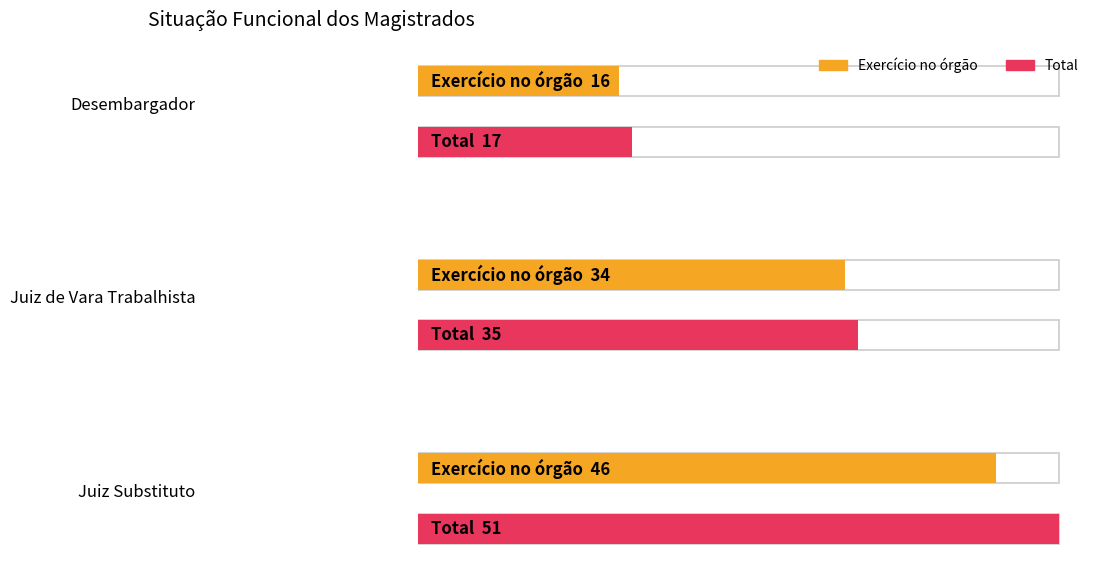

The value of Outros afastamentos at Juiz de Tribunal Regional is -1. True or false?

False